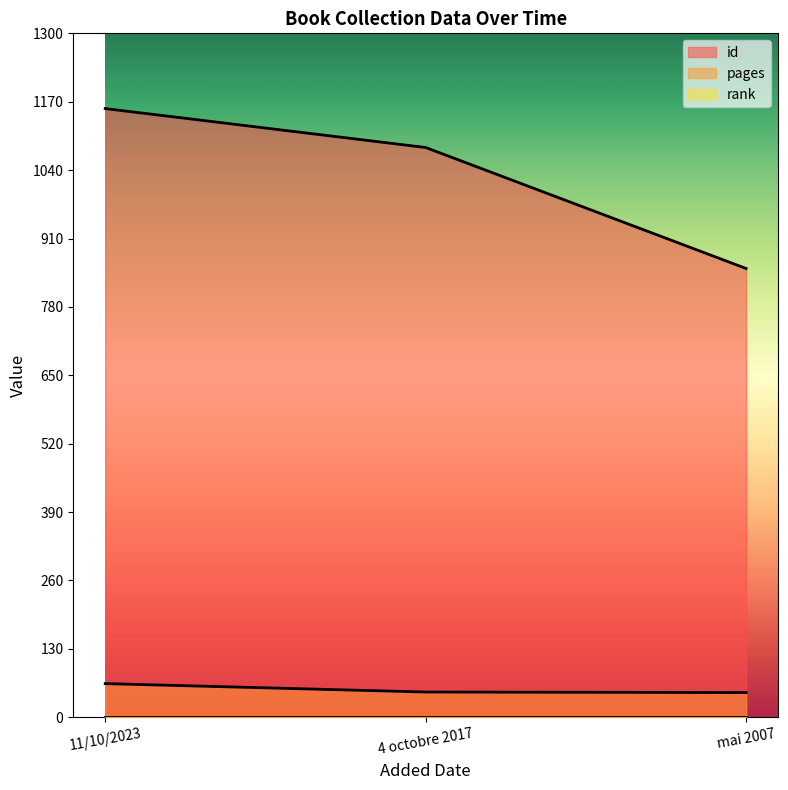

Rank the categories by id value from highest to lowest.

11/10/2023, 4 octobre 2017, mai 2007